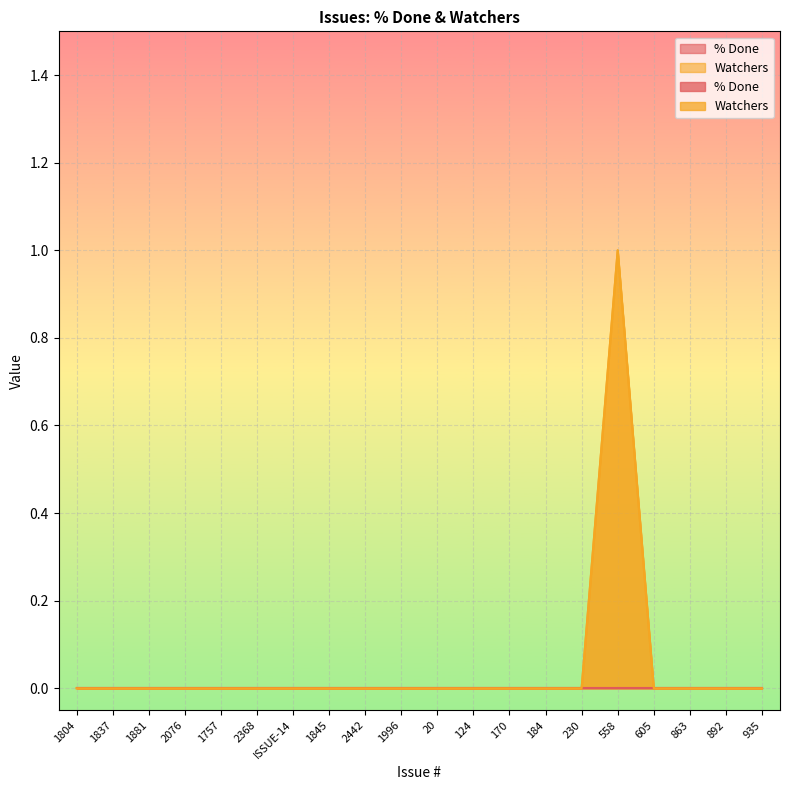

List the labels in order of value, smallest first.

1804, 1837, 1881, 2076, 1757, 2368, ISSUE-14, 1845, 2442, 1996, 20, 124, 170, 184, 230, 605, 863, 892, 935, 558